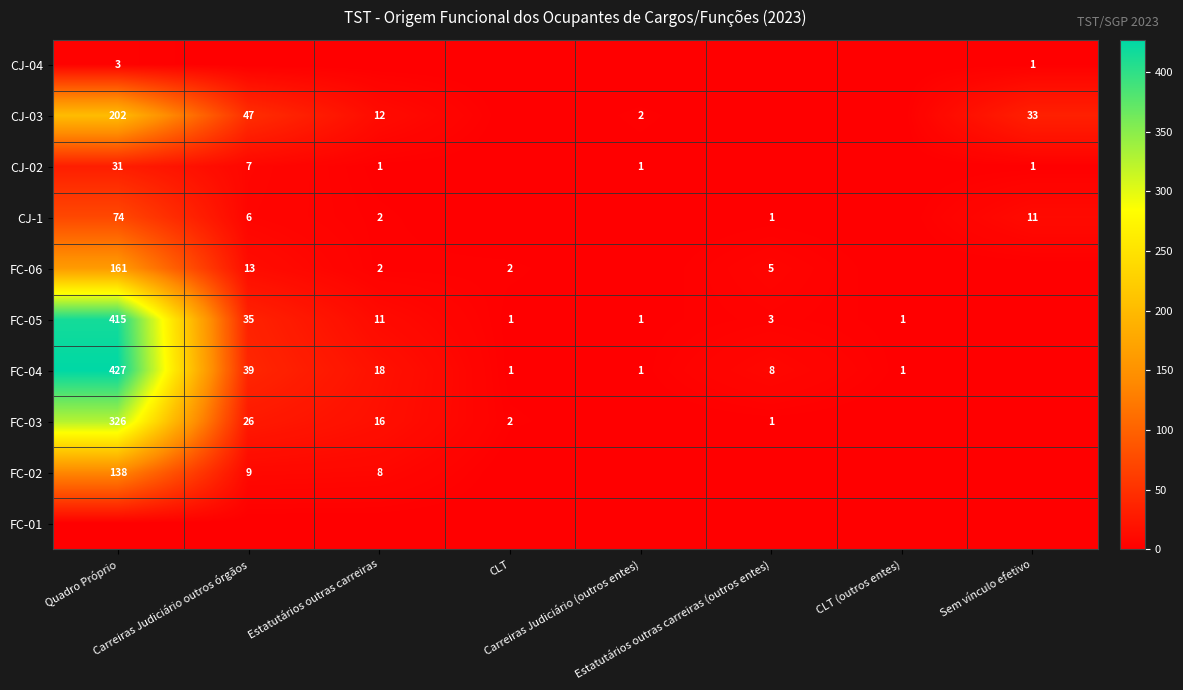

Which series has the largest total across all categories?

FC-04